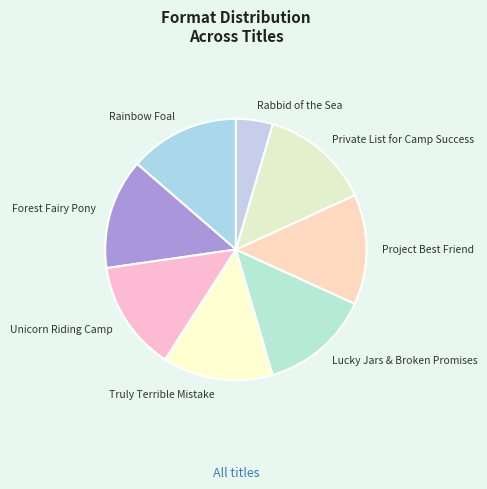

Do Rabbid of the Sea and Lucky Jars & Broken Promises together represent more than half of the pie?

No